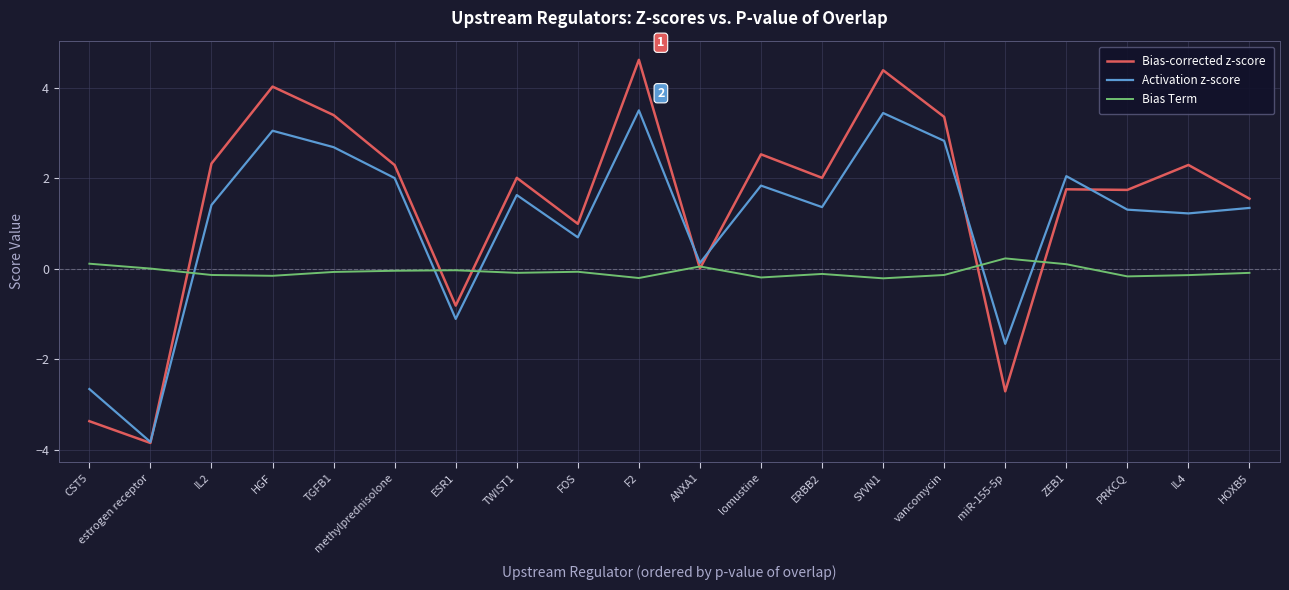

What is the label of the 5th point from the left?

TGFB1